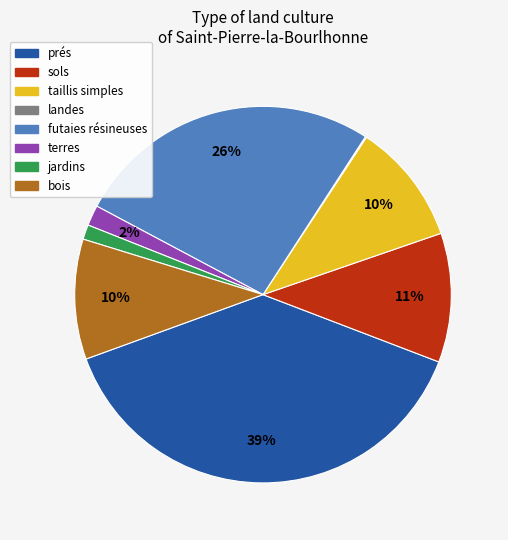

Is there any slice that represents more than half of the pie?

No